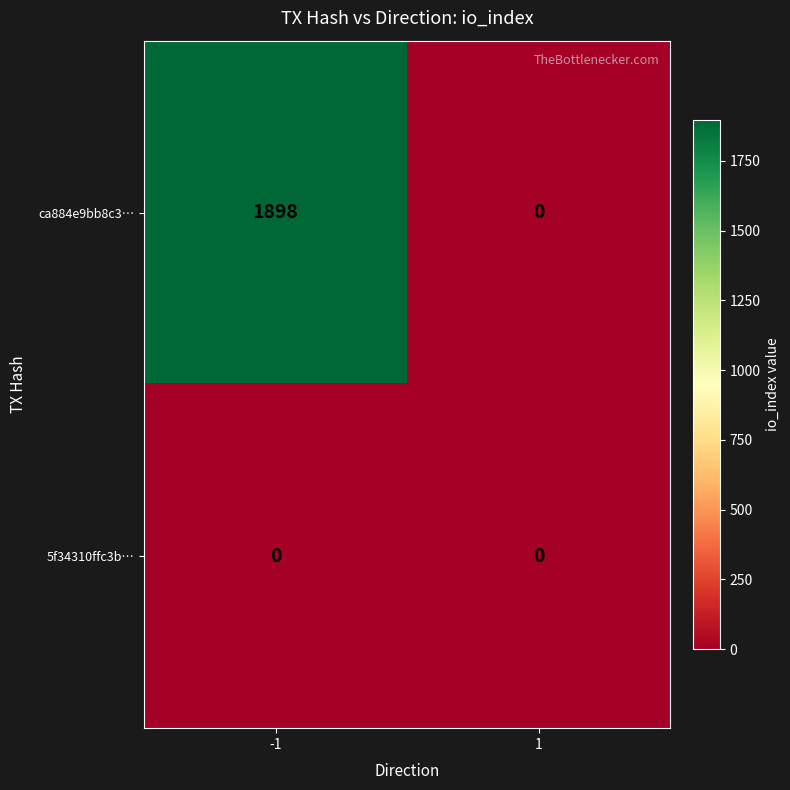

Reading left to right, extract all data points from this chart.

ca884e9bb8c3…: 1898	0
5f34310ffc3b…: 0	0